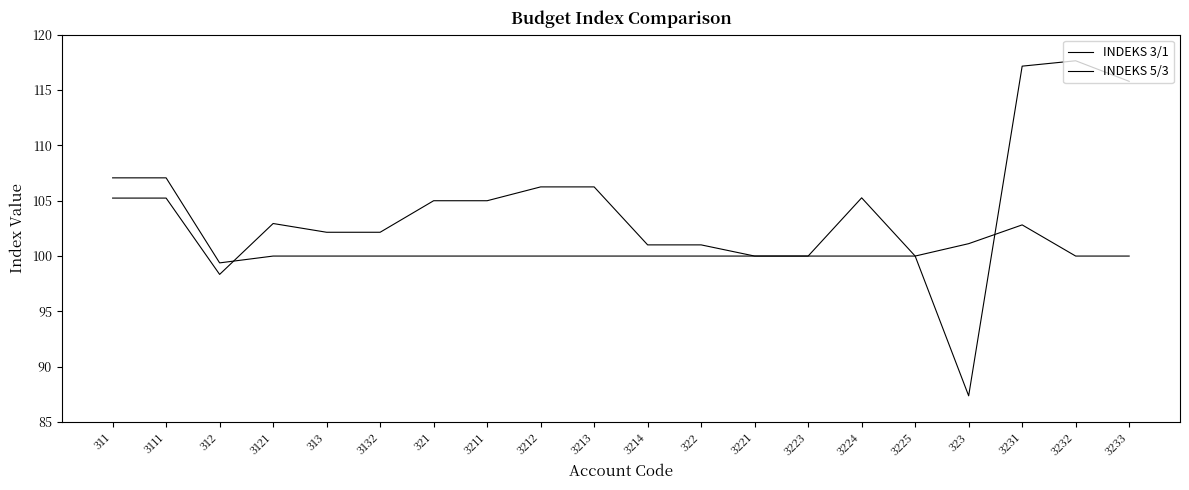

Is this an area chart (filled region under the line)?

No